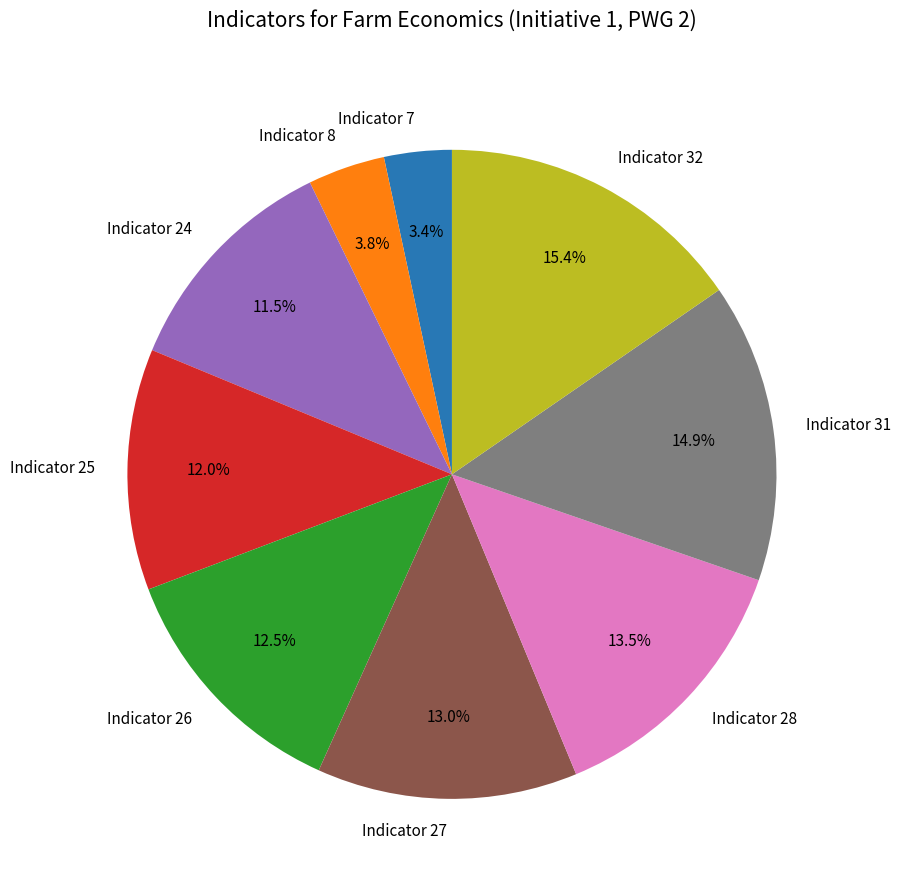

What is the ratio of the value at Indicator 32 to the value at Indicator 31?

1.0